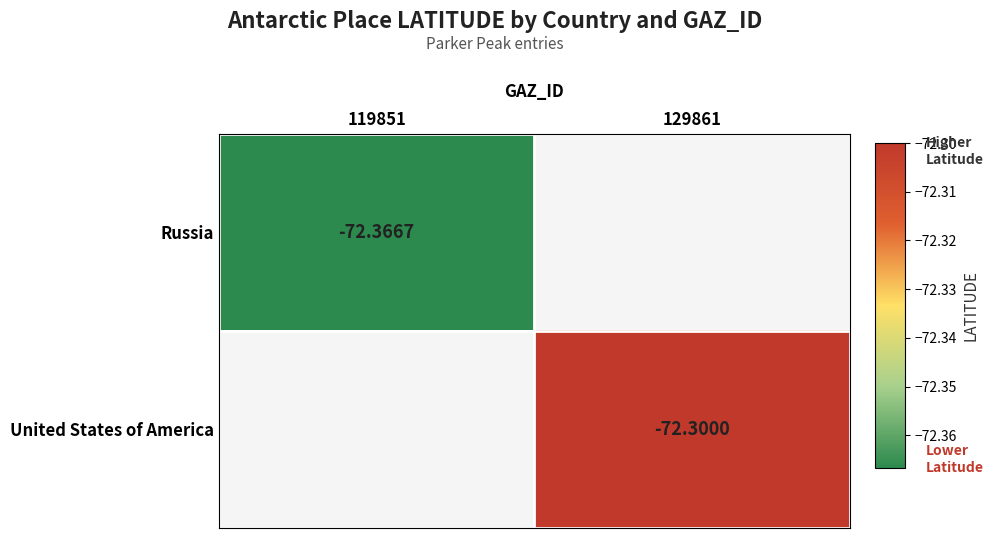

Is the value of United States of America at 129861 greater than the value of Russia at 119851?

Yes